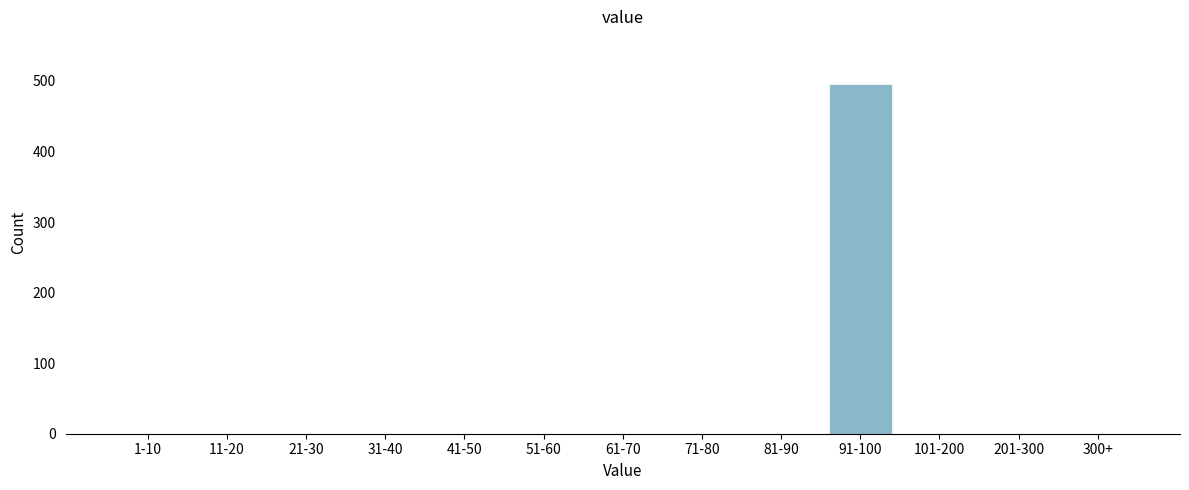

Reading right to left, list all the values displayed in this chart.

300+=0	201-300=0	101-200=0	91-100=496	81-90=0	71-80=0	61-70=0	51-60=0	41-50=0	31-40=0	21-30=0	11-20=0	1-10=0